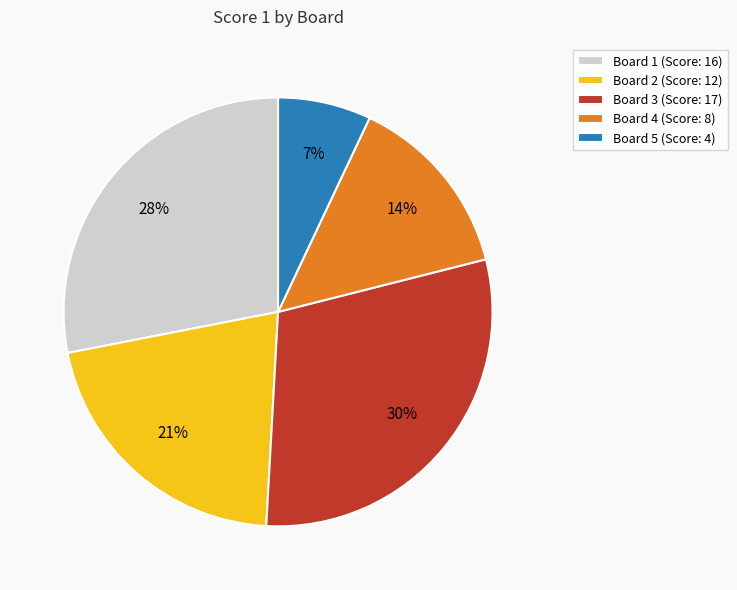

What is the ratio of the value at Board 1 (Score: 16) to the value at Board 4 (Score: 8)?

2.0